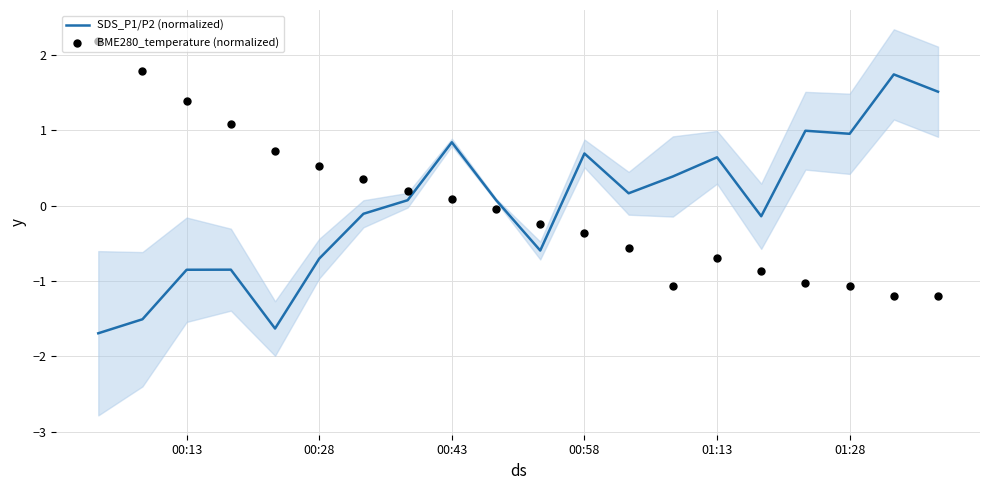

Is the value of BME280_temperature (normalized) at 7 greater than the value of SDS_P1/P2 (normalized) at 00:13?

Yes